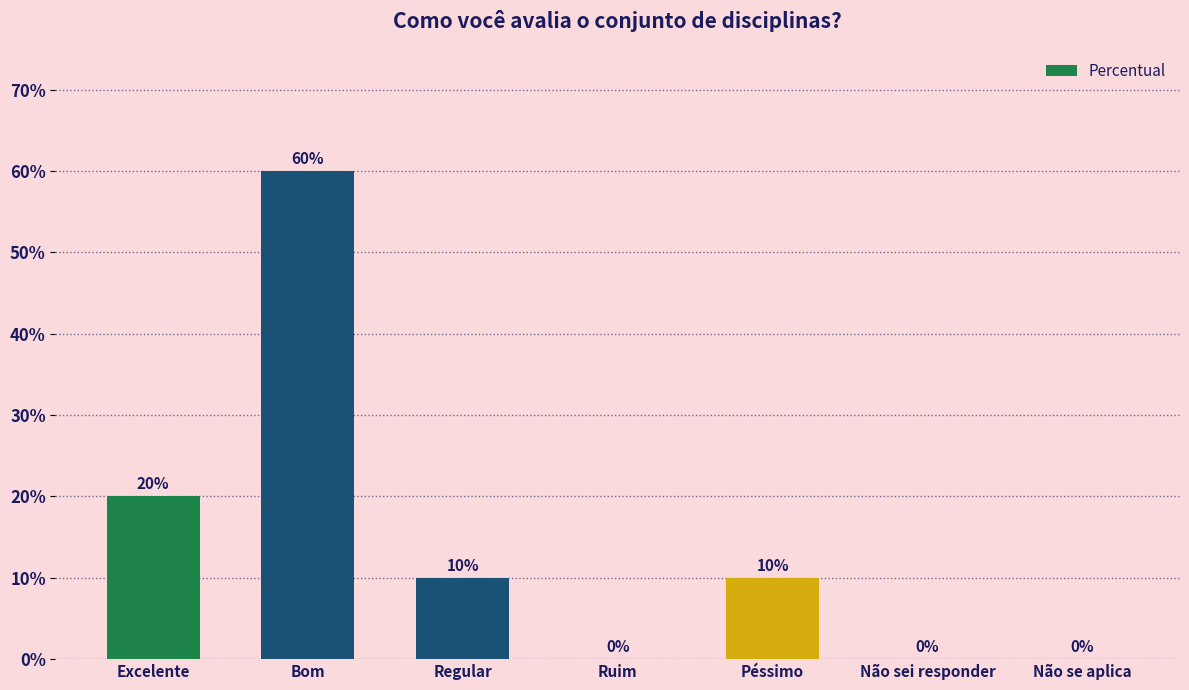

List the labels in order of value, largest first.

Bom, Excelente, Regular, Péssimo, Ruim, Não sei responder, Não se aplica